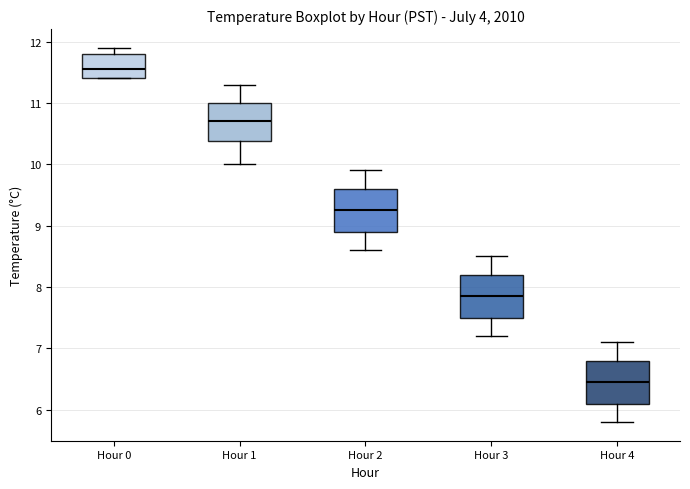

Reading left to right, transcribe this box plot: for each box, give where its median line is, the range the box spans, and where its two whiskers end, as read against the y-axis. The values are not printed on the chart, so give them approximately, as read against the axis.

Hour 0: median 11.6, box 11.4 to 11.8, whiskers 11.4 to 11.9
Hour 1: median 10.7, box 10.4 to 11.0, whiskers 10.0 to 11.3
Hour 2: median 9.3, box 8.9 to 9.6, whiskers 8.6 to 9.9
Hour 3: median 7.9, box 7.5 to 8.2, whiskers 7.2 to 8.5
Hour 4: median 6.5, box 6.1 to 6.8, whiskers 5.8 to 7.1